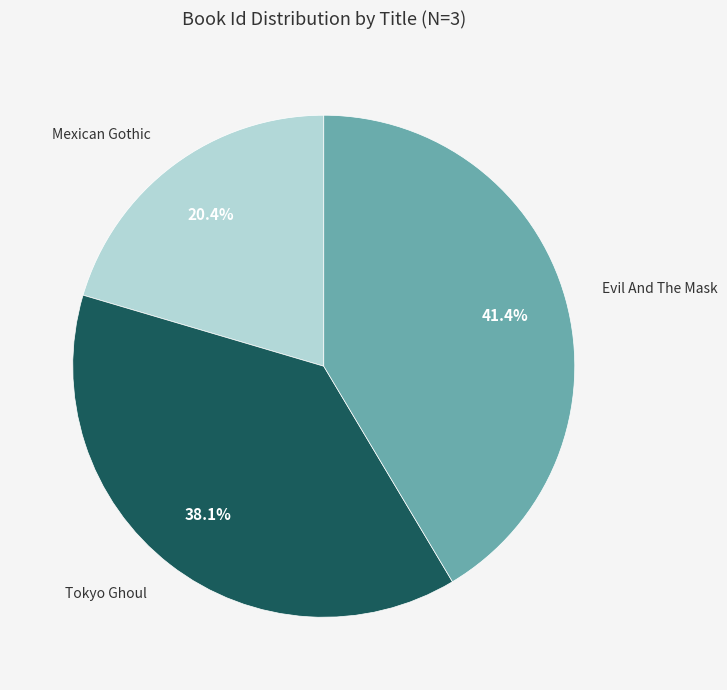

To the nearest percent, what is the difference between the Evil And The Mask and Tokyo Ghoul slice percentages?

3%